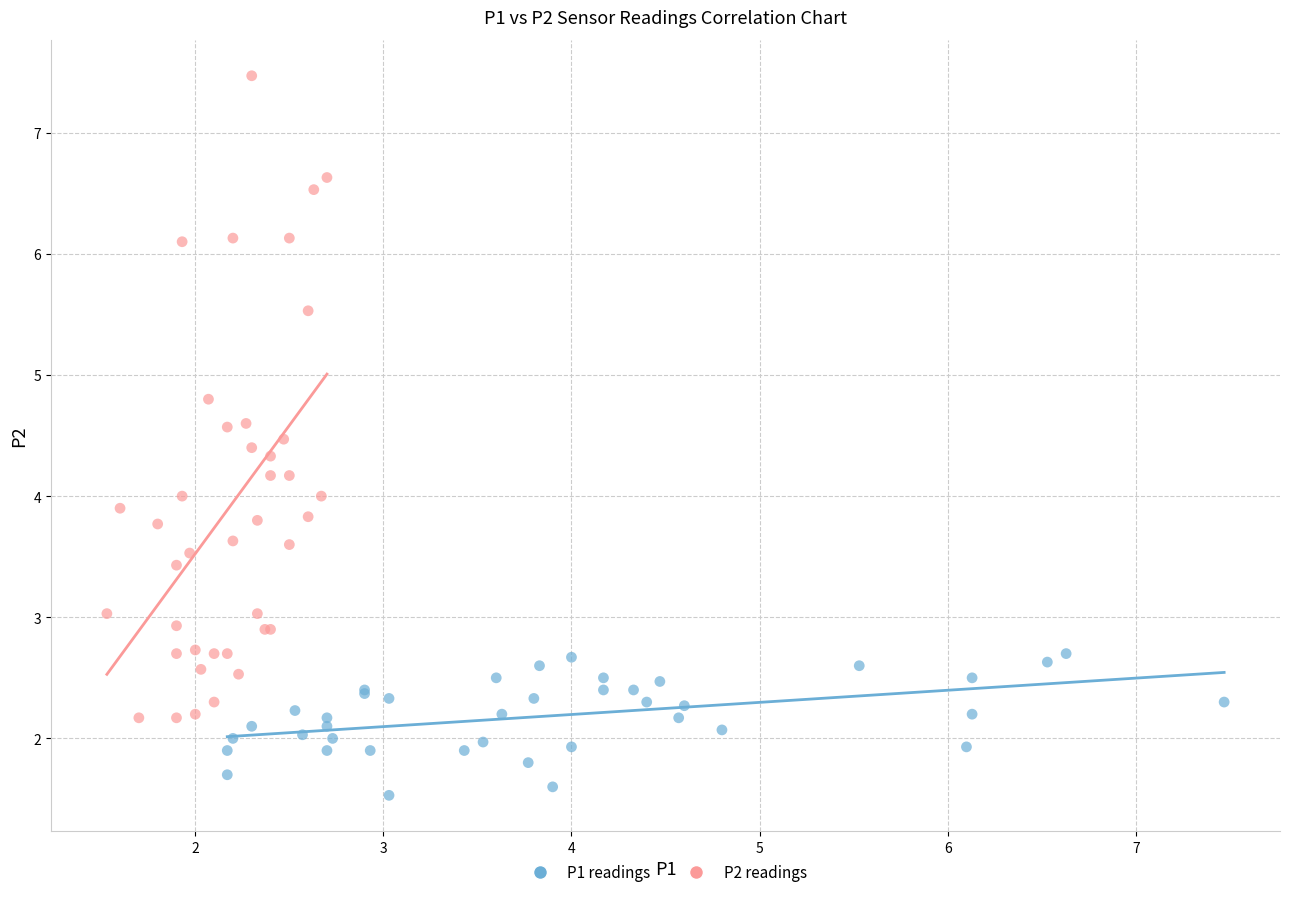

Which series contains the highest Y value?

P2 readings